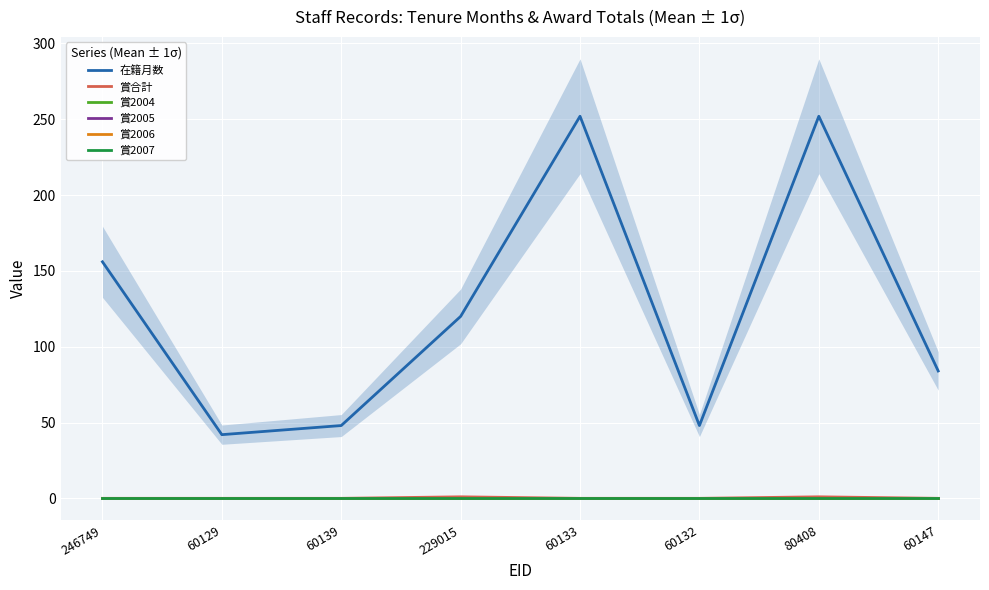

What is the label of the 4th point from the left?

229015